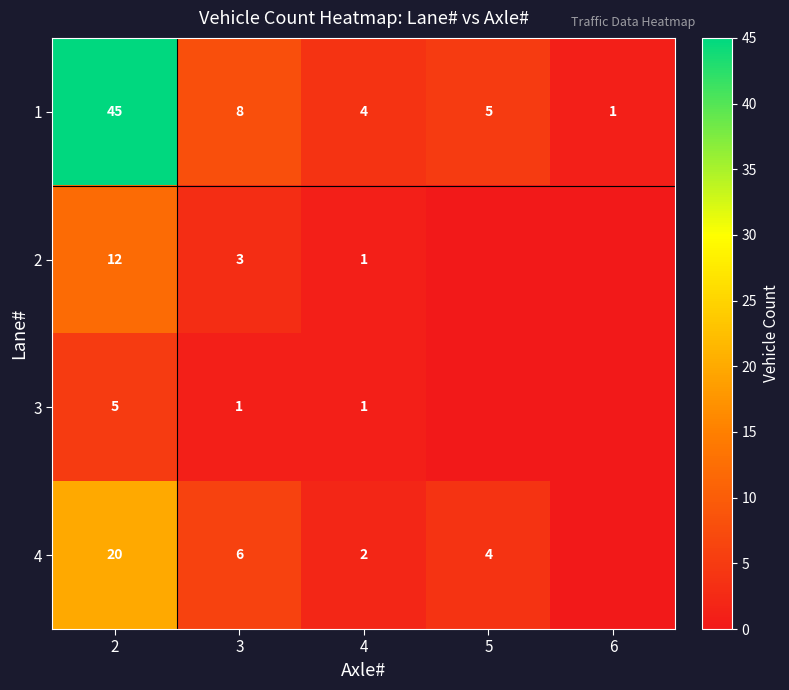

The 1 series shows 5 at 4. True or false?

False